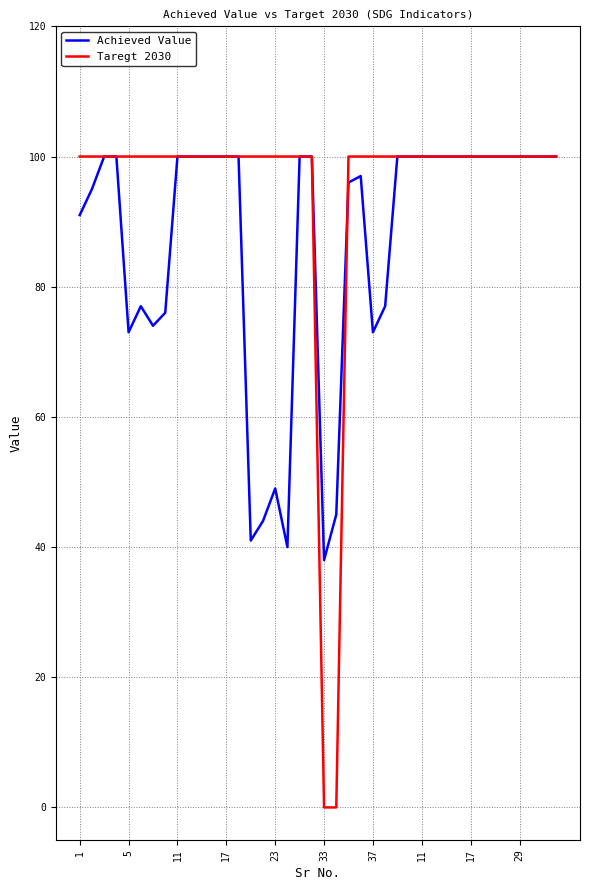

What is the lowest value of the Achieved Value series?

38